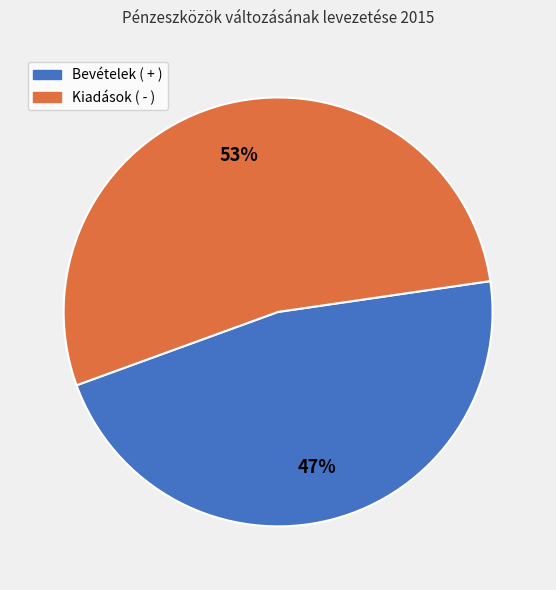

Rank the categories by value from highest to lowest.

Kiadások ( - ), Bevételek ( + )